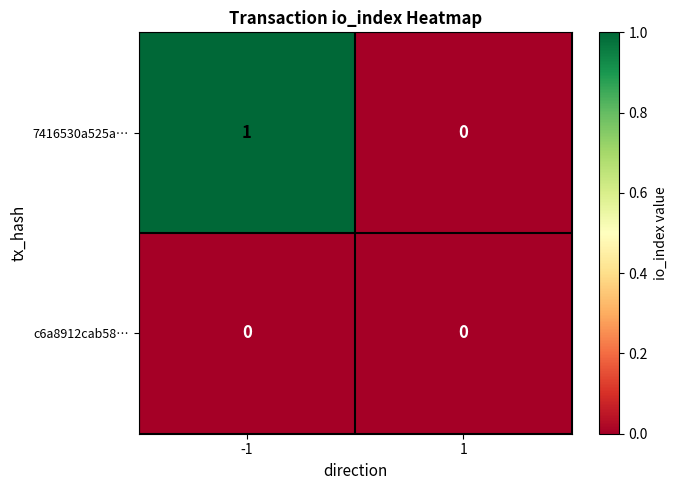

Reading left to right, extract all data points from this chart.

7416530a525a…: 1	0
c6a8912cab58…: 0	0